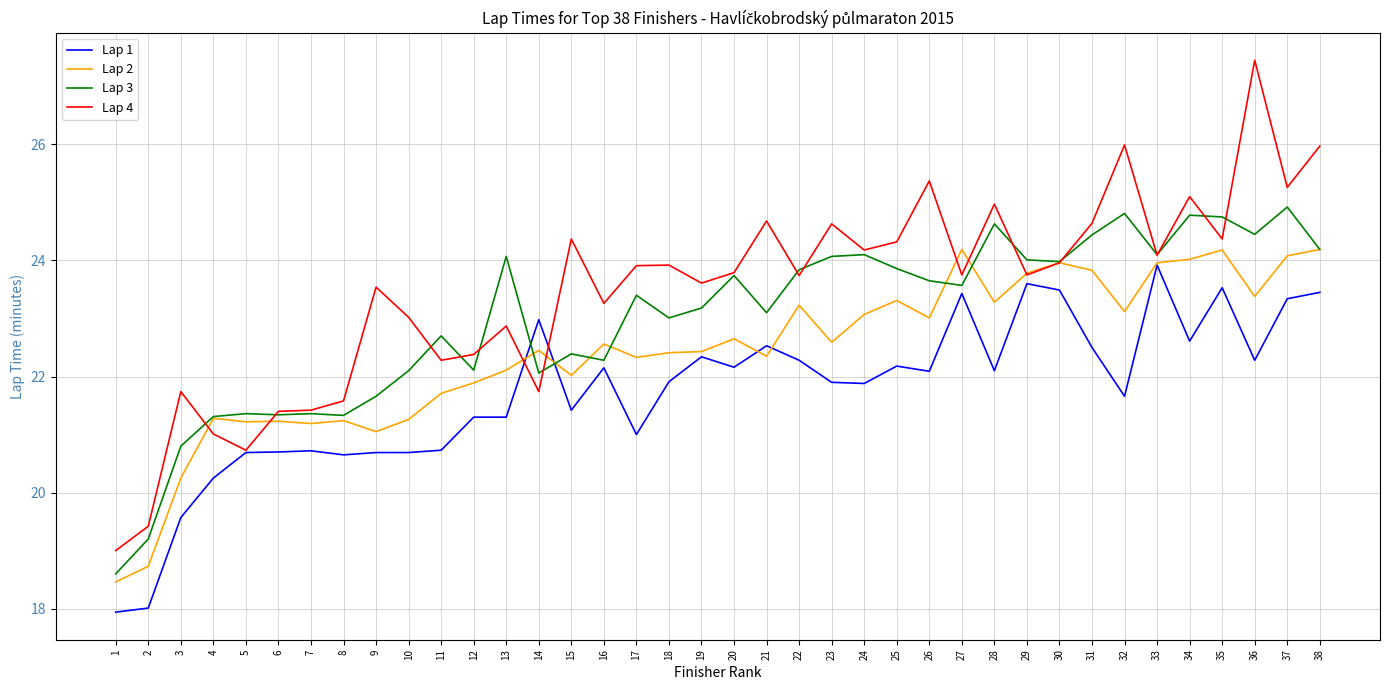

At which label does Lap 1 reach its peak?

33